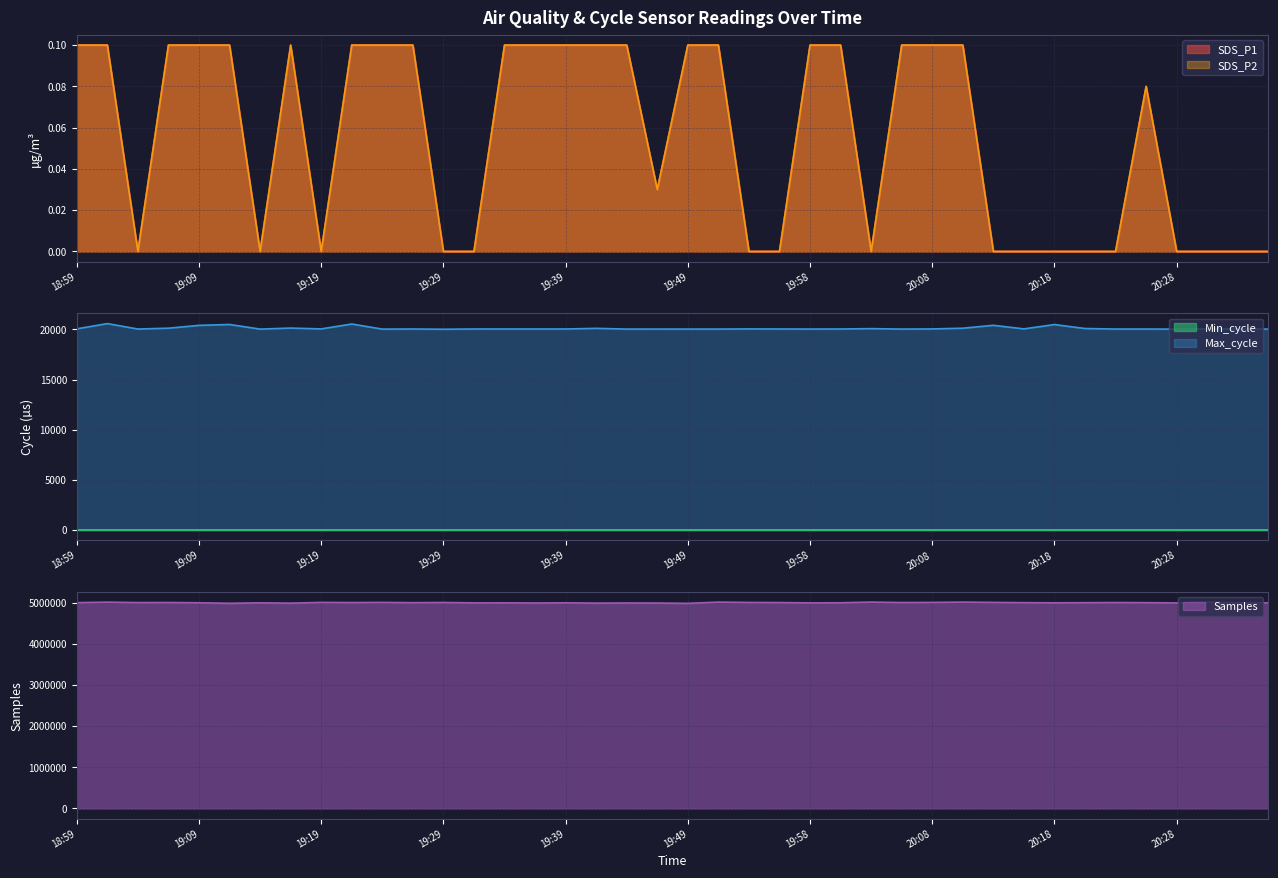

What is the label of the 11th point from the right?

20:11